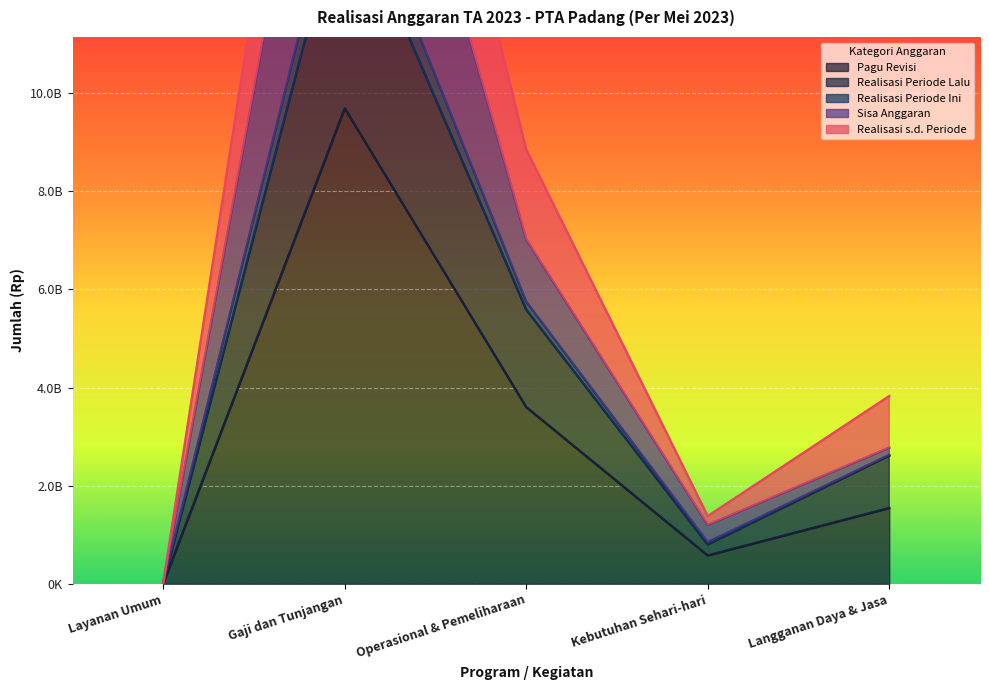

Which category has the lowest value across all series?

Layanan Umum